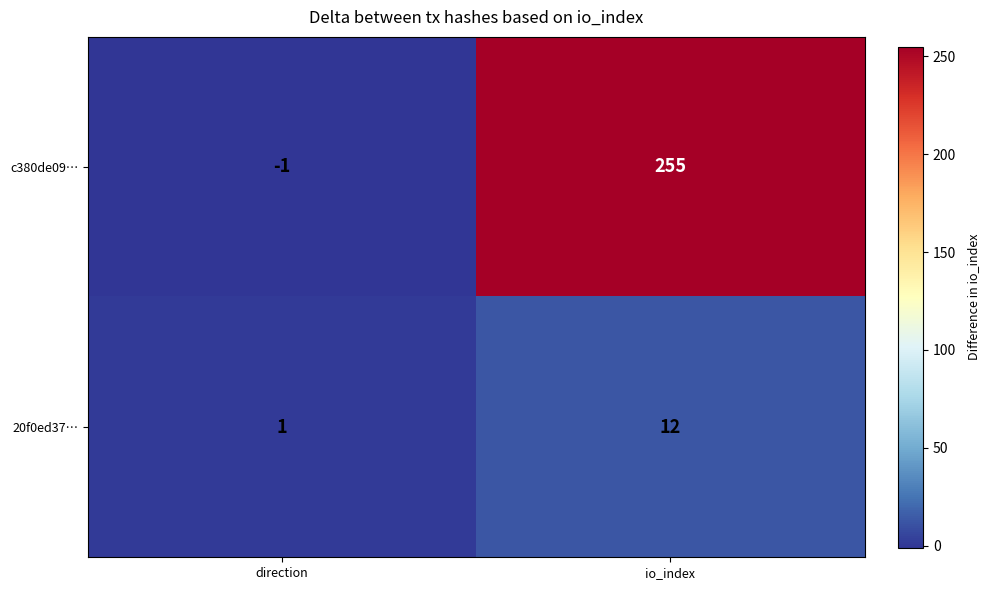

Reading left to right, extract all data points from this chart.

c380de09…: -1	255
20f0ed37…: 1	12